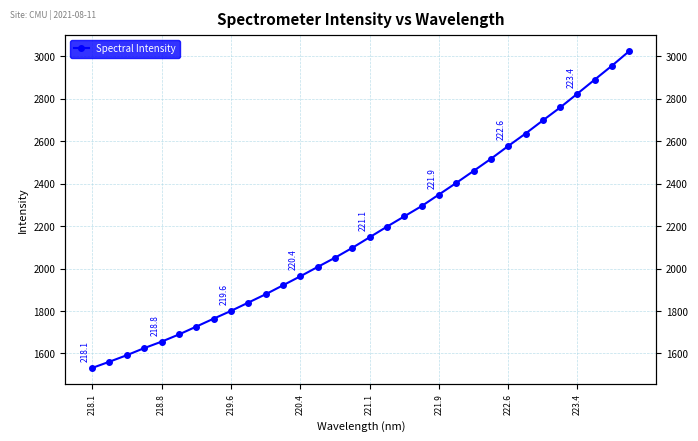

What is the difference between the maximum and second lowest values?

1463.8